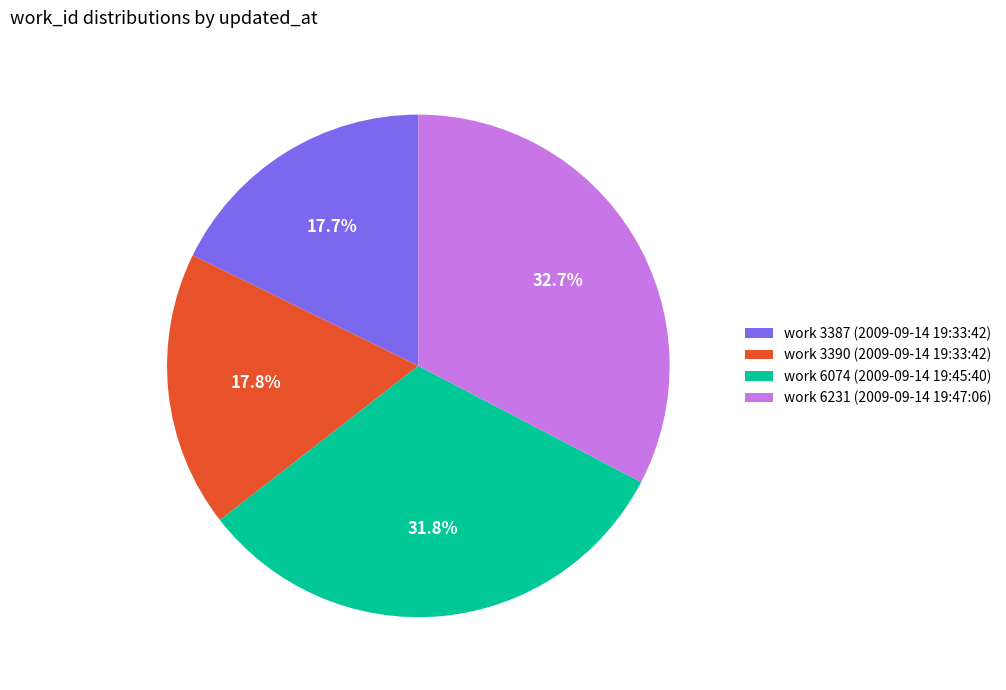

Does work 3390 (2009-09-14 19:33:42) account for over 50% of the chart?

No